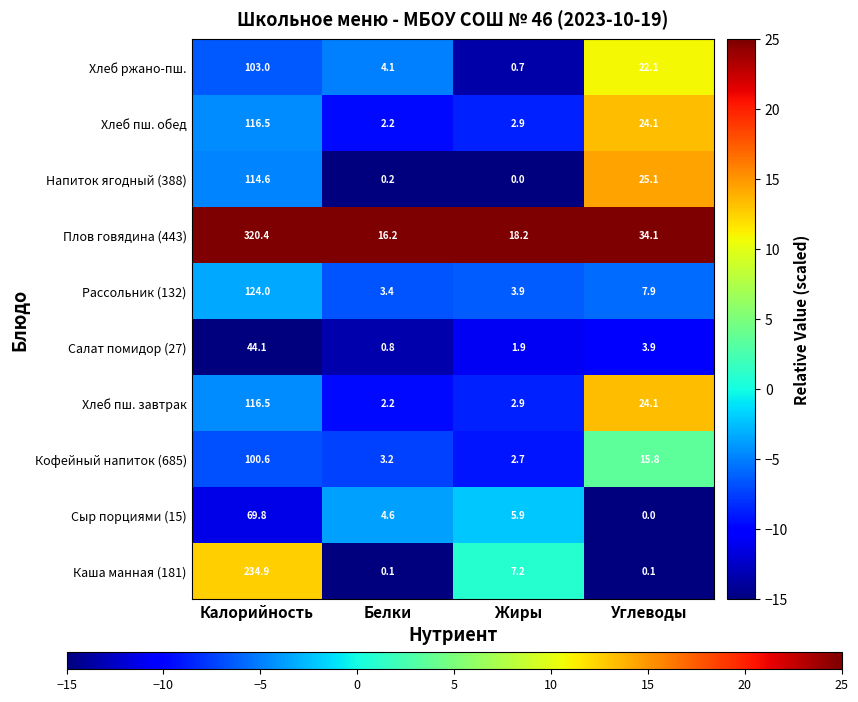

What is the total value across all series at Белки?

37.0